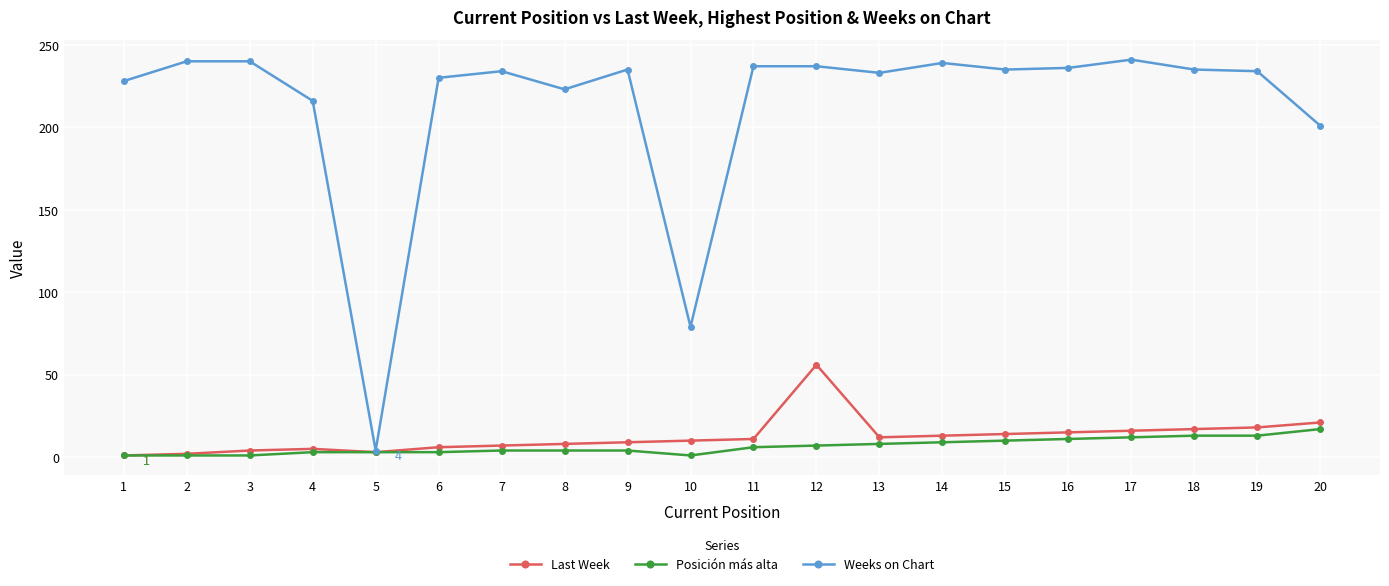

At which category is the sum across all series the highest?

12